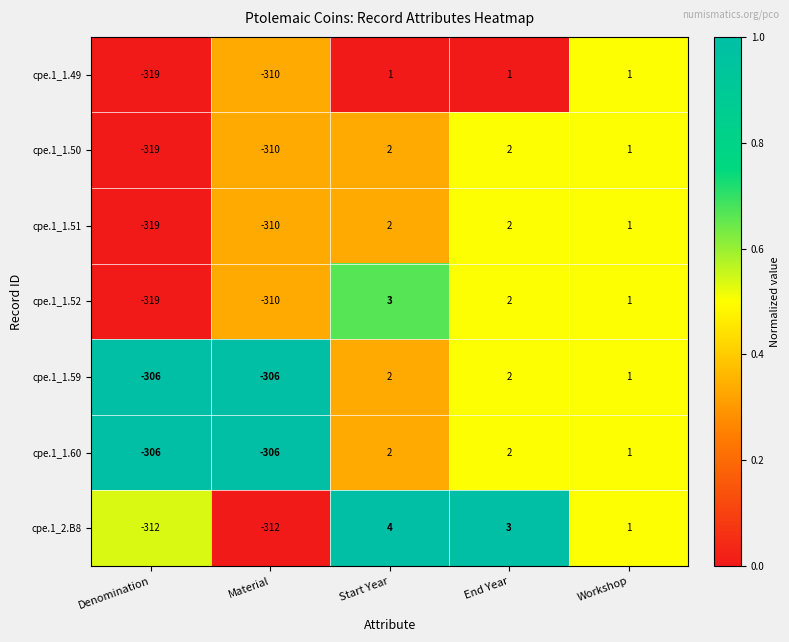

How many positive values does the cpe.1_2.B8 series have?

3